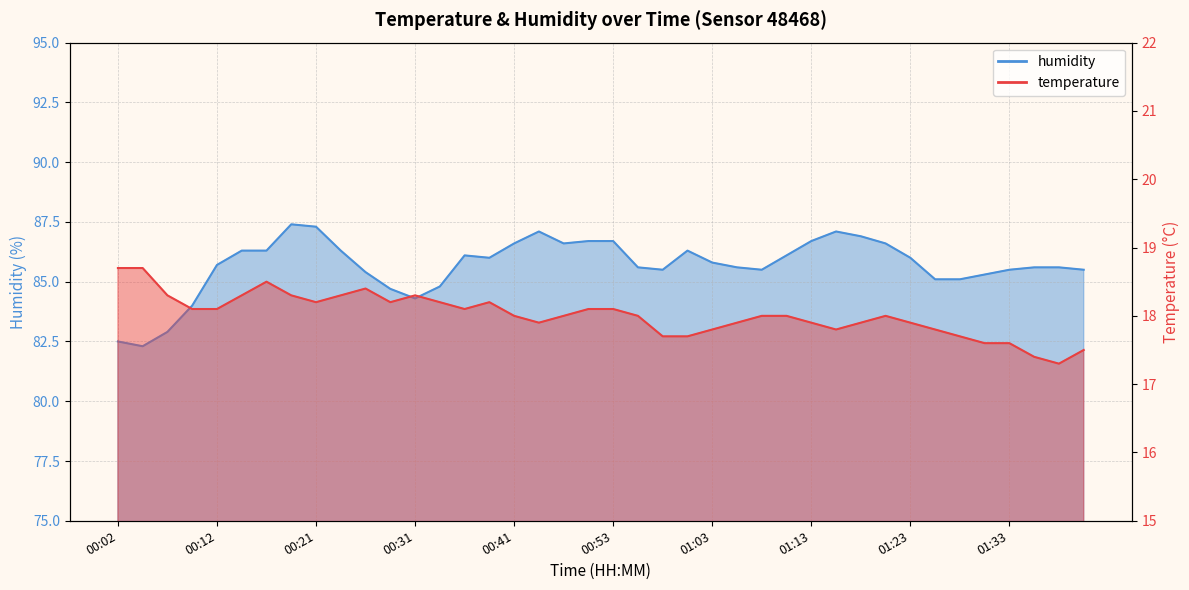

Reading left to right, transcribe all the data shown in this chart.

temperature: 00:02=18.7	00:04=18.7	00:07=18.3	00:09=18.1	00:12=18.1	00:14=18.3	00:16=18.5	00:19=18.3	00:21=18.2	00:24=18.3	00:26=18.4	00:29=18.2	00:31=18.3	00:34=18.2	00:36=18.1	00:38=18.2	00:41=18.0	00:43=17.9	00:46=18.0	00:51=18.1	00:53=18.1	00:56=18.0	00:58=17.7	01:01=17.7	01:03=17.8	01:06=17.9	01:08=18.0	01:10=18.0	01:13=17.9	01:15=17.8	01:18=17.9	01:20=18.0	01:23=17.9	01:25=17.8	01:28=17.7	01:30=17.6	01:33=17.6	01:35=17.4	01:37=17.3	01:40=17.5
humidity: 00:02=82.5	00:04=82.3	00:07=82.9	00:09=84.0	00:12=85.7	00:14=86.3	00:16=86.3	00:19=87.4	00:21=87.3	00:24=86.3	00:26=85.4	00:29=84.7	00:31=84.3	00:34=84.8	00:36=86.1	00:38=86.0	00:41=86.6	00:43=87.1	00:46=86.6	00:51=86.7	00:53=86.7	00:56=85.6	00:58=85.5	01:01=86.3	01:03=85.8	01:06=85.6	01:08=85.5	01:10=86.1	01:13=86.7	01:15=87.1	01:18=86.9	01:20=86.6	01:23=86.0	01:25=85.1	01:28=85.1	01:30=85.3	01:33=85.5	01:35=85.6	01:37=85.6	01:40=85.5